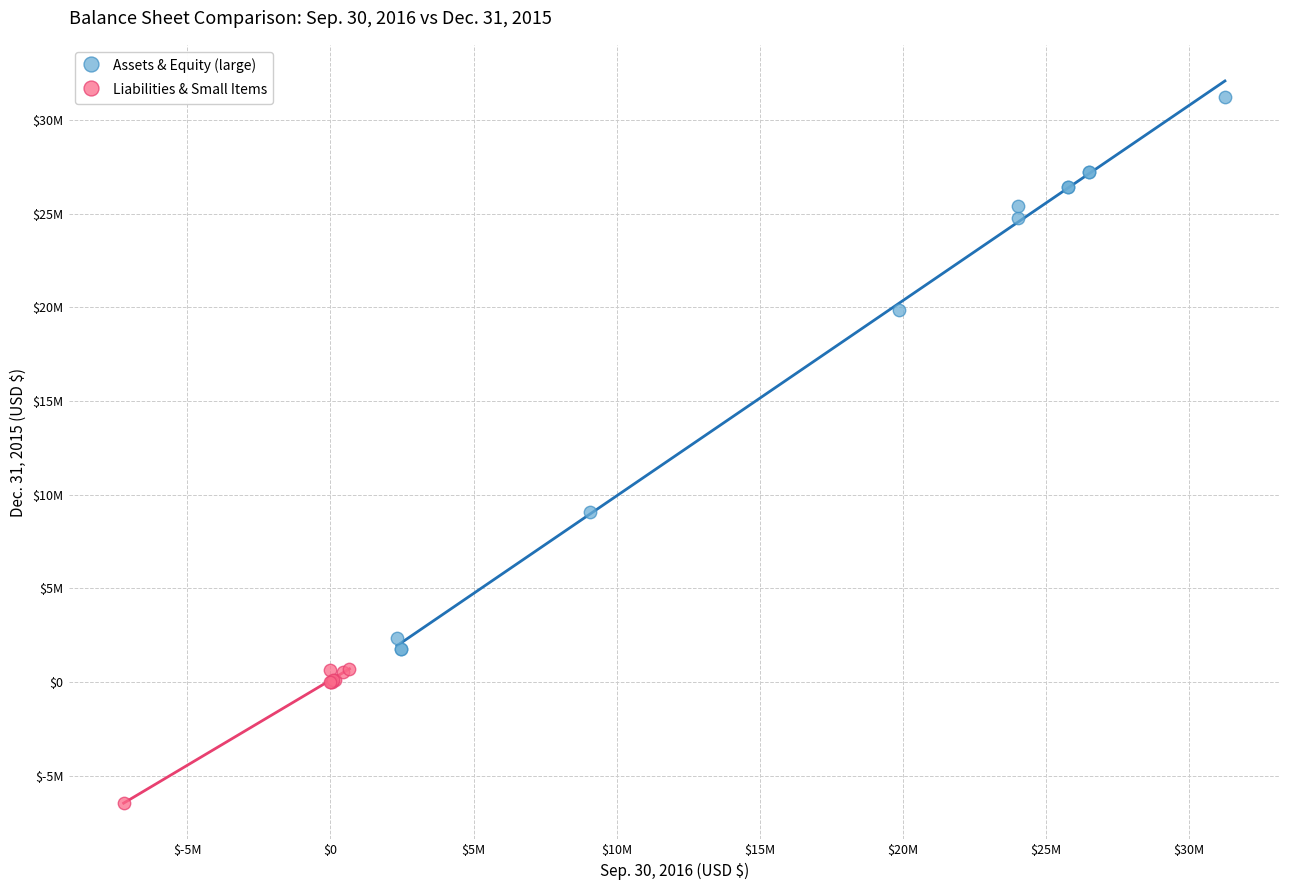

Which series reaches the minimum Y coordinate?

Liabilities & Small Items